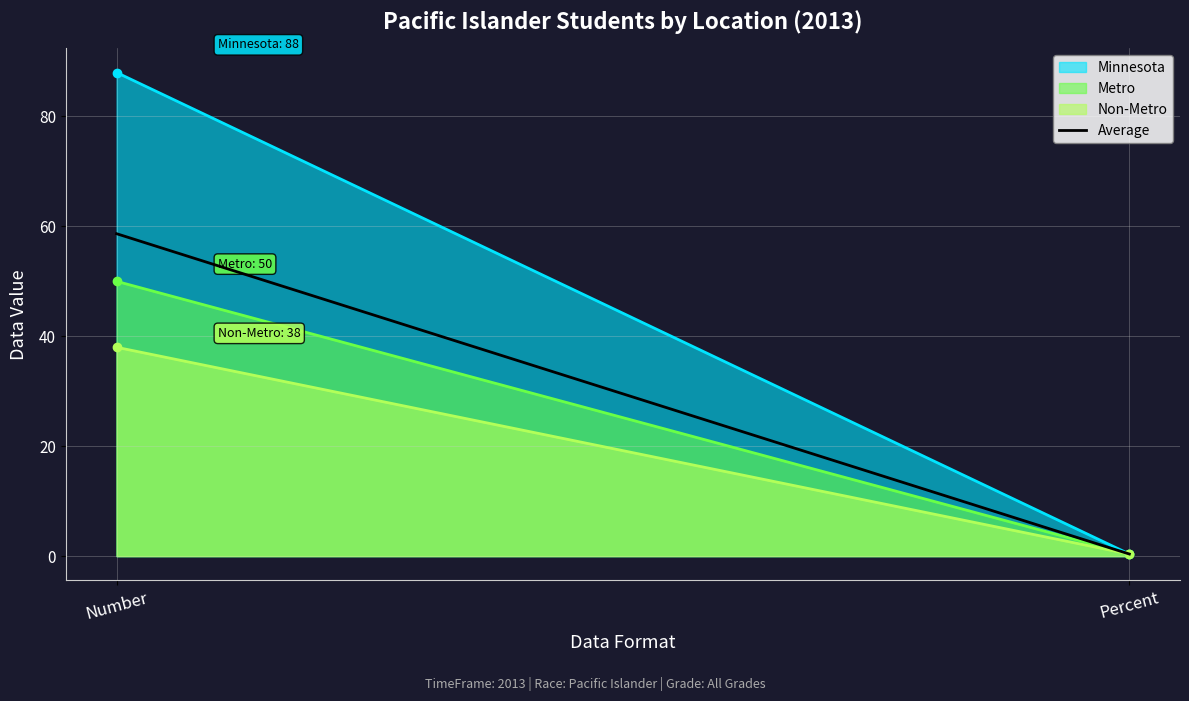

Where is the data nearest to the value 29?

Percent